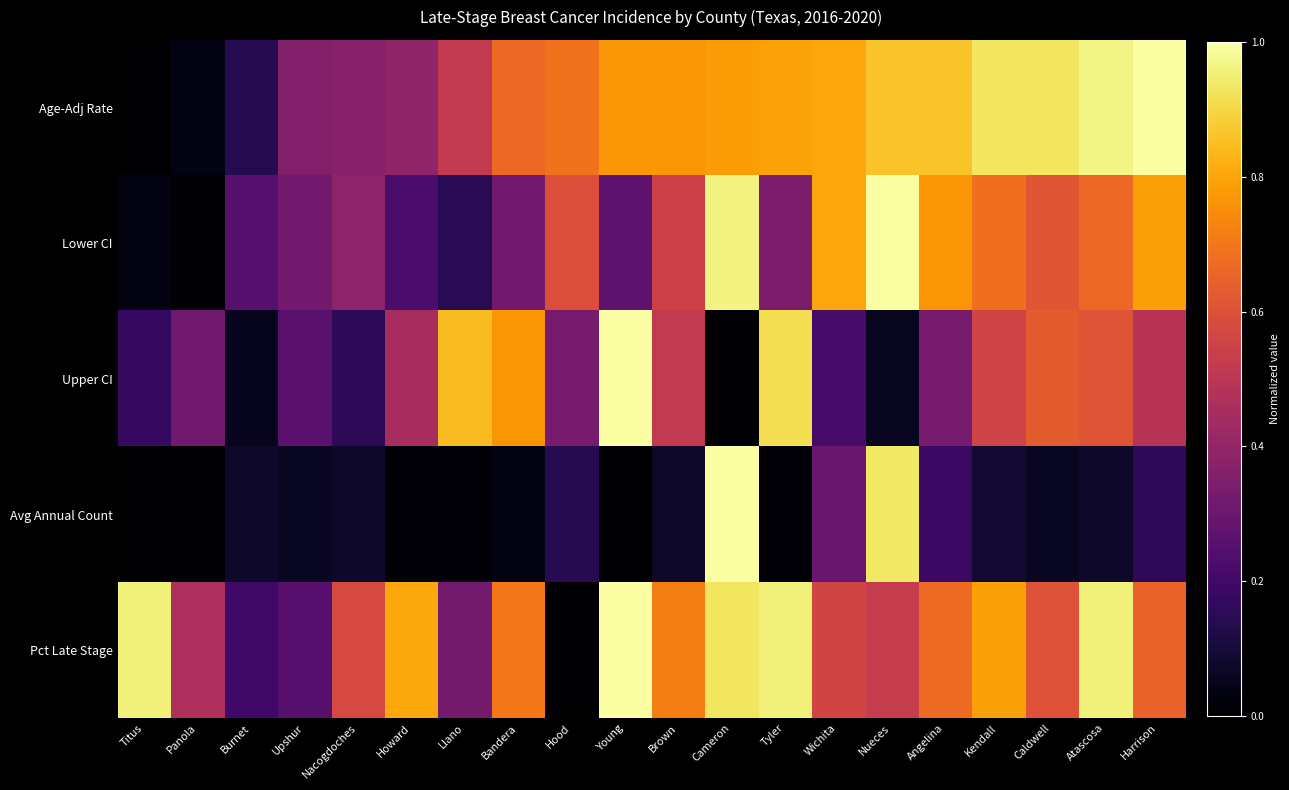

How many distinct data groups are displayed?

5